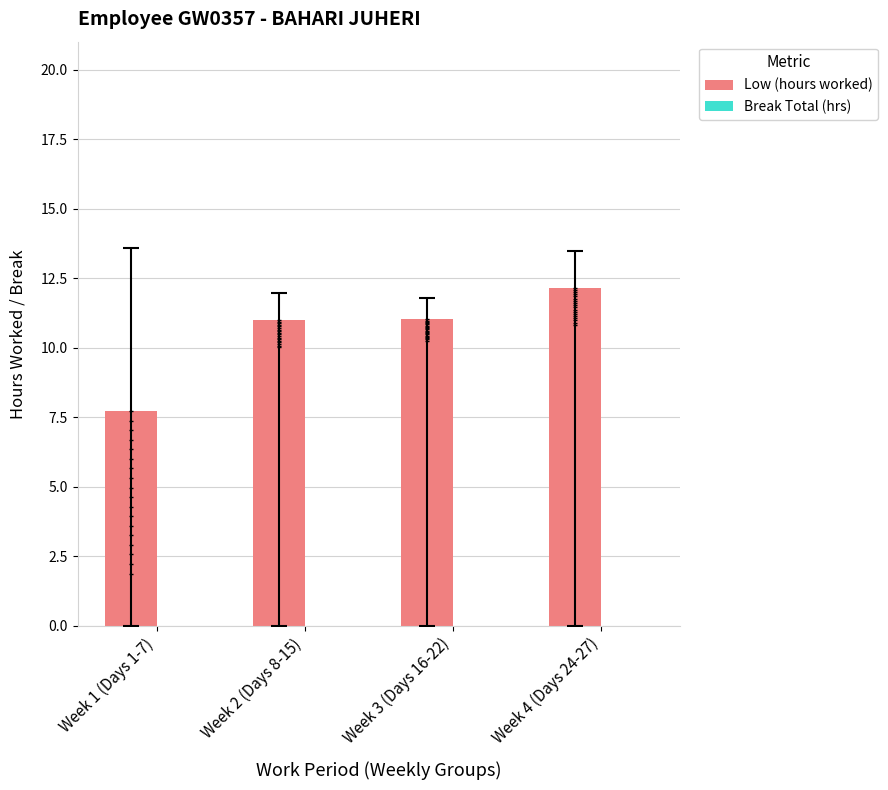

Is the value of Low (hours worked) at Week 3 (Days 16-22) greater than the value of Break Total (hrs) at Week 2 (Days 8-15)?

Yes